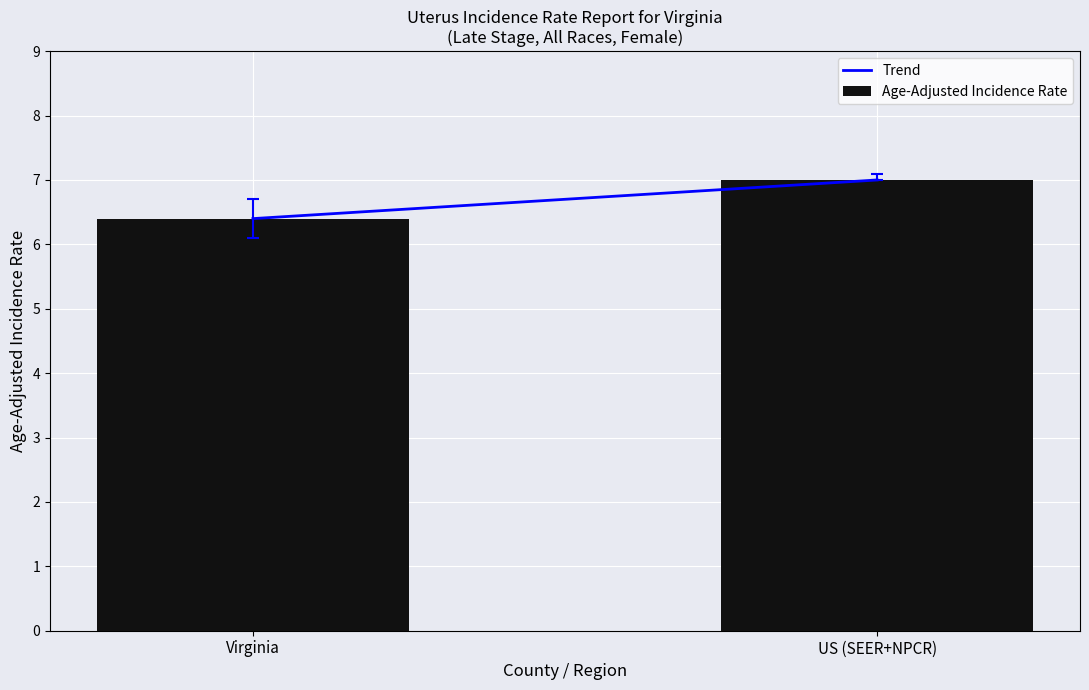

What position from the right is Virginia?

2